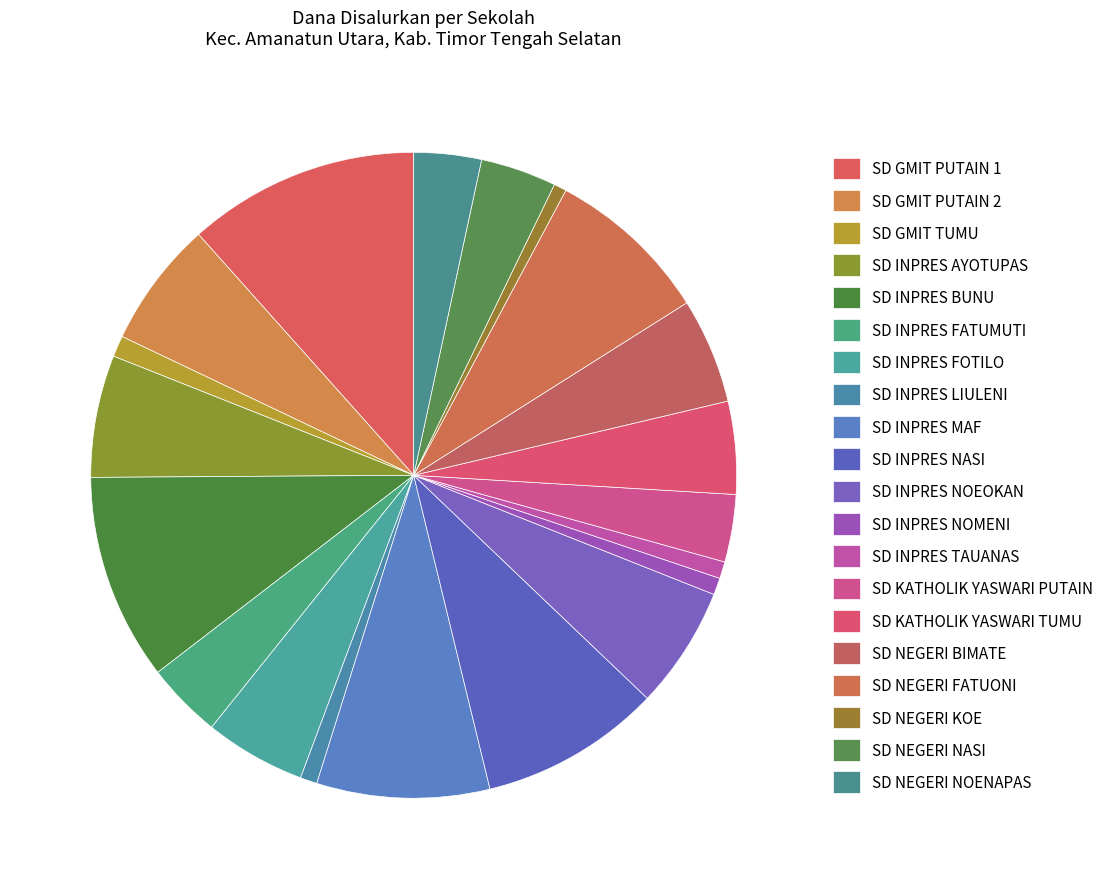

What is the change in value from SD INPRES NOEOKAN to SD NEGERI NOENAPAS?

-2925000